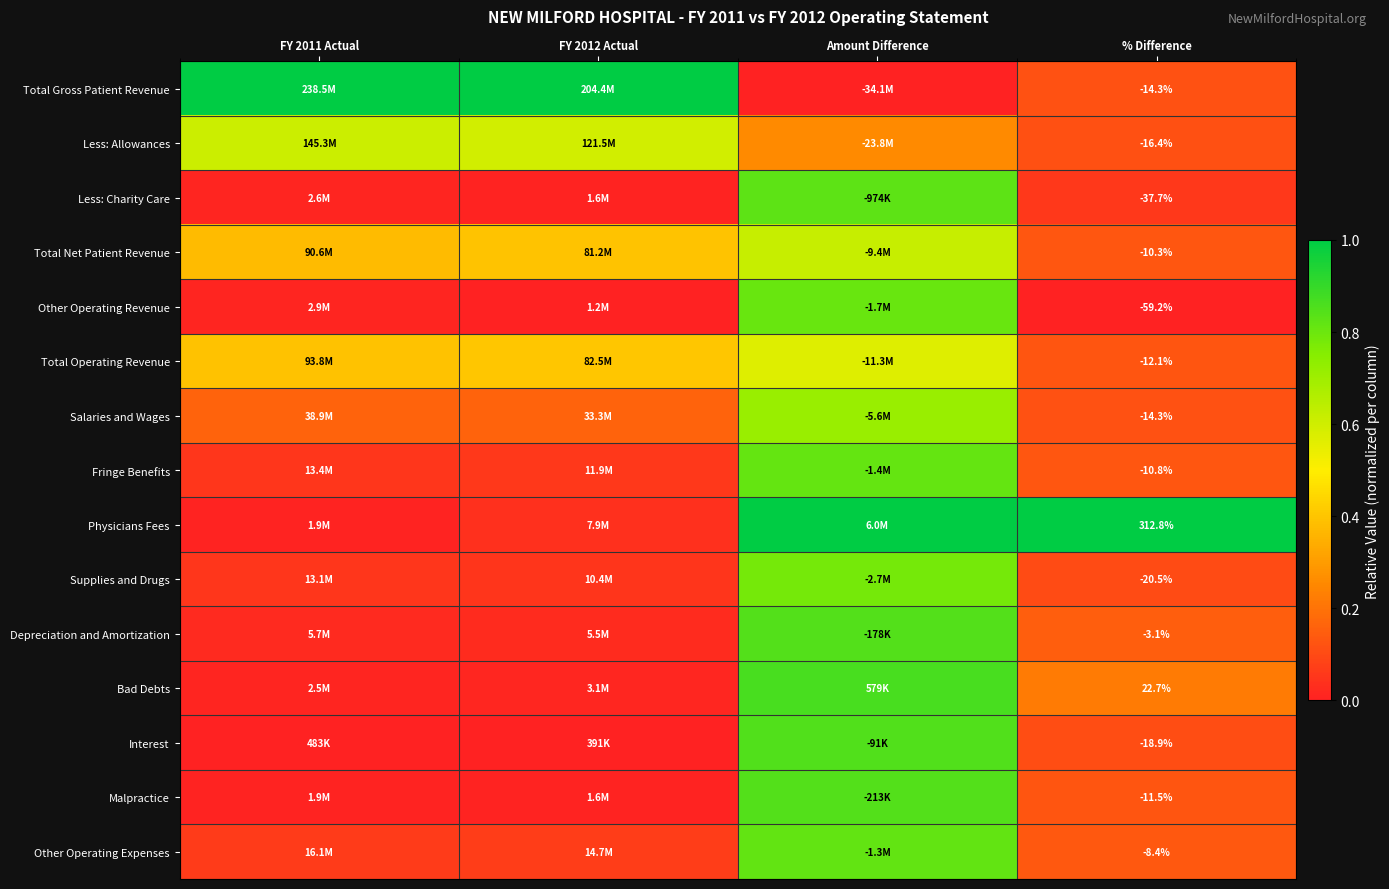

Is the value of Total Operating Revenue at % Difference greater than the value of Salaries and Wages at % Difference?

Yes